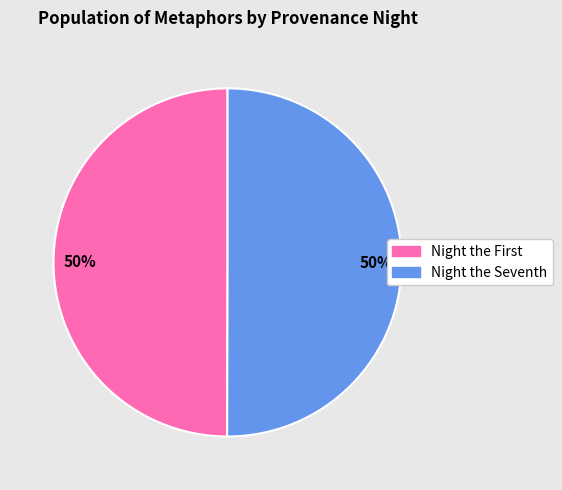

To the nearest percent, what percentage of the pie is Night the Seventh?

50%